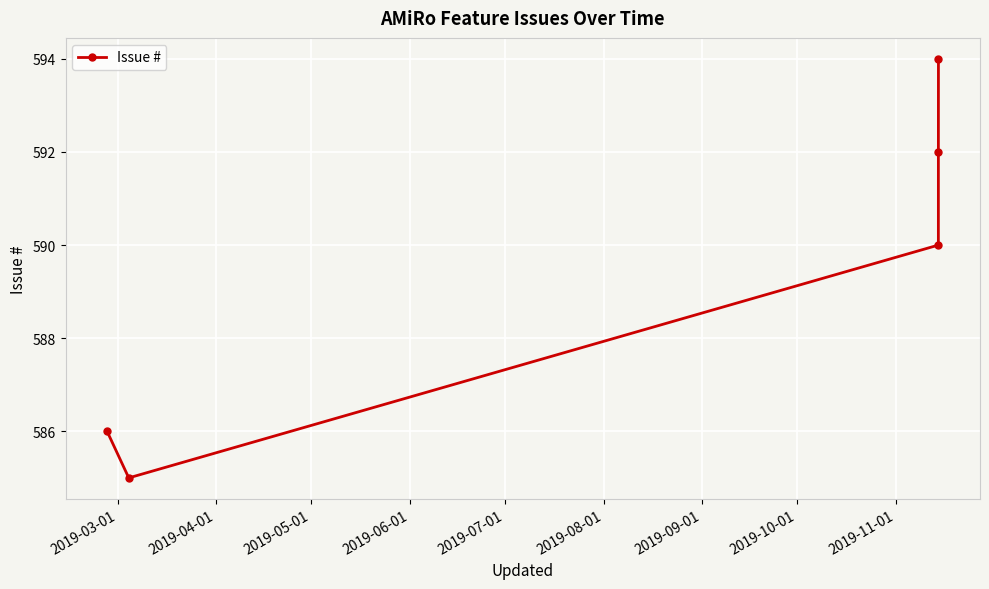

What is the maximum value shown in the chart?

594